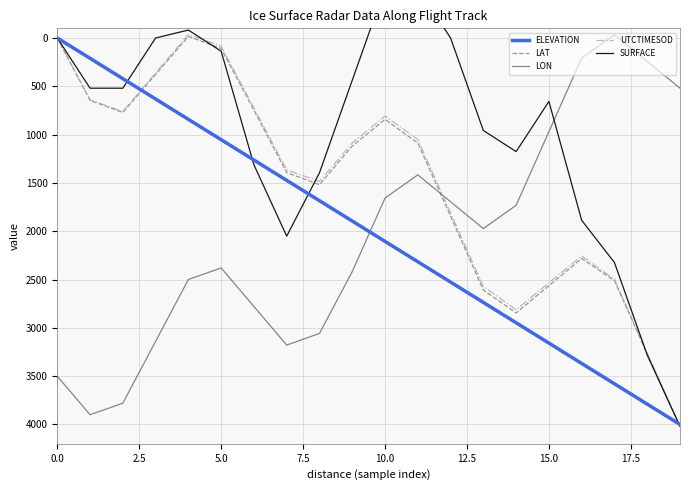

What is the value of the LON point at the 17th from the left?

208.3